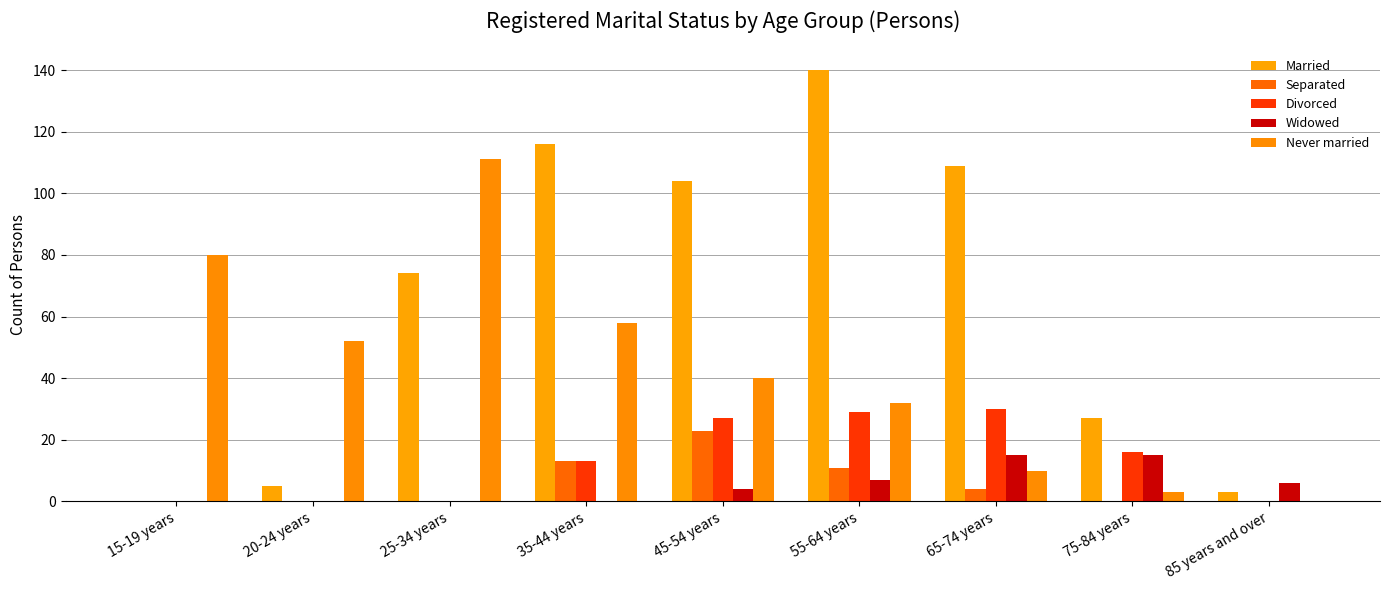

Which series changed the most between 35-44 years and 85 years and over?

Married